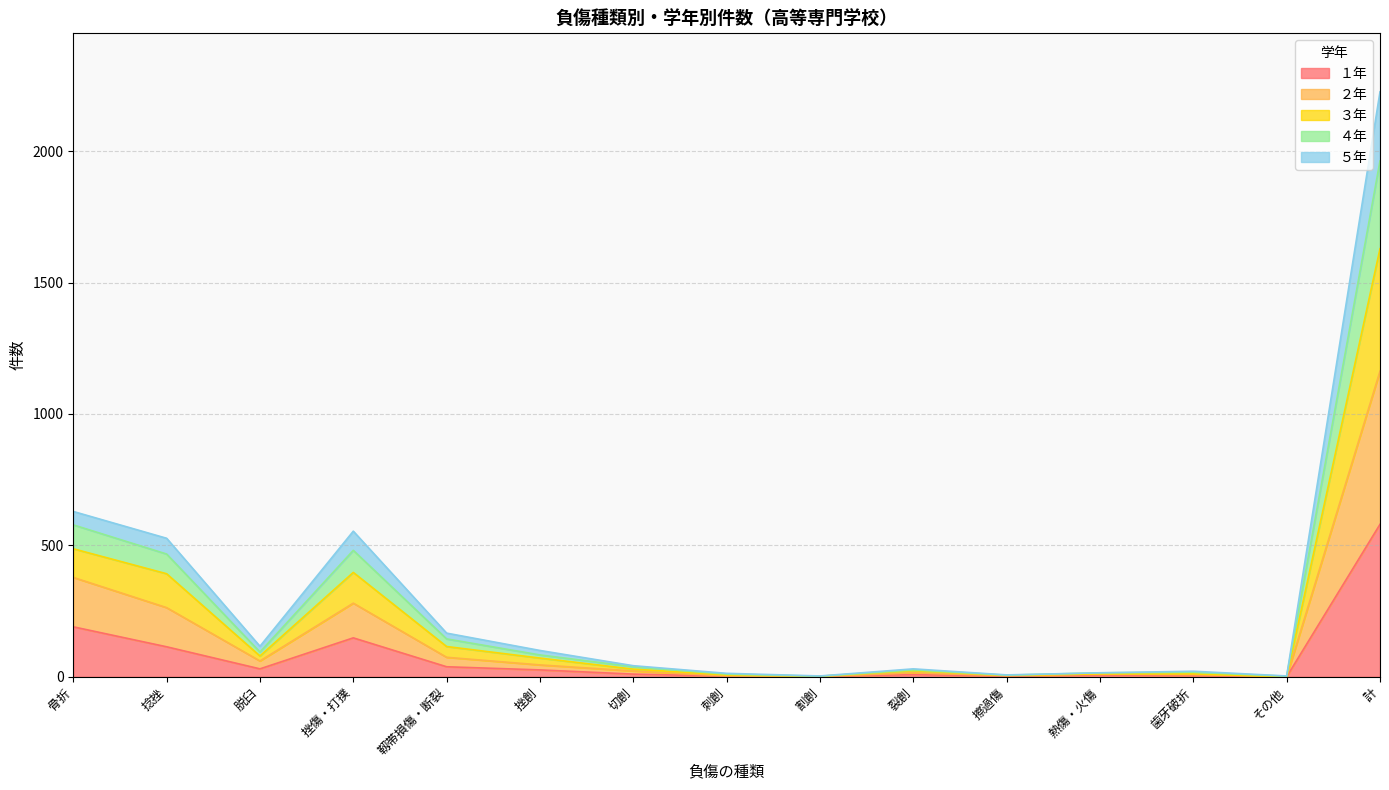

The value of １年 at 骨折 is 190. True or false?

True